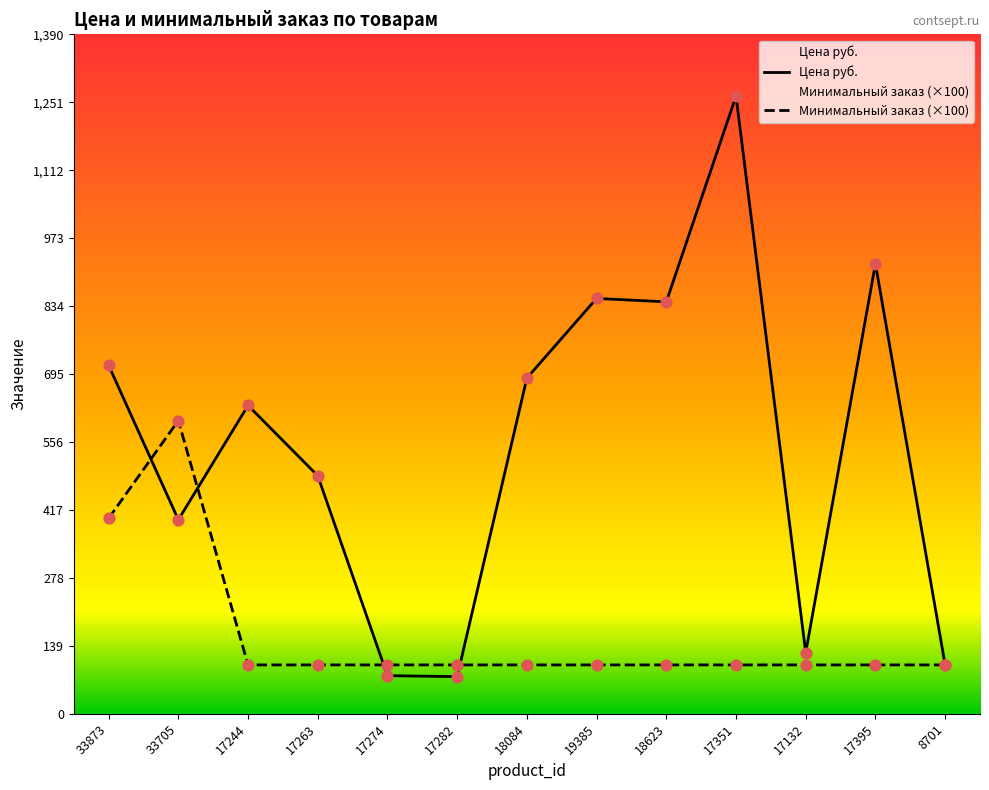

At how many categories does at least one series exceed 871?

2